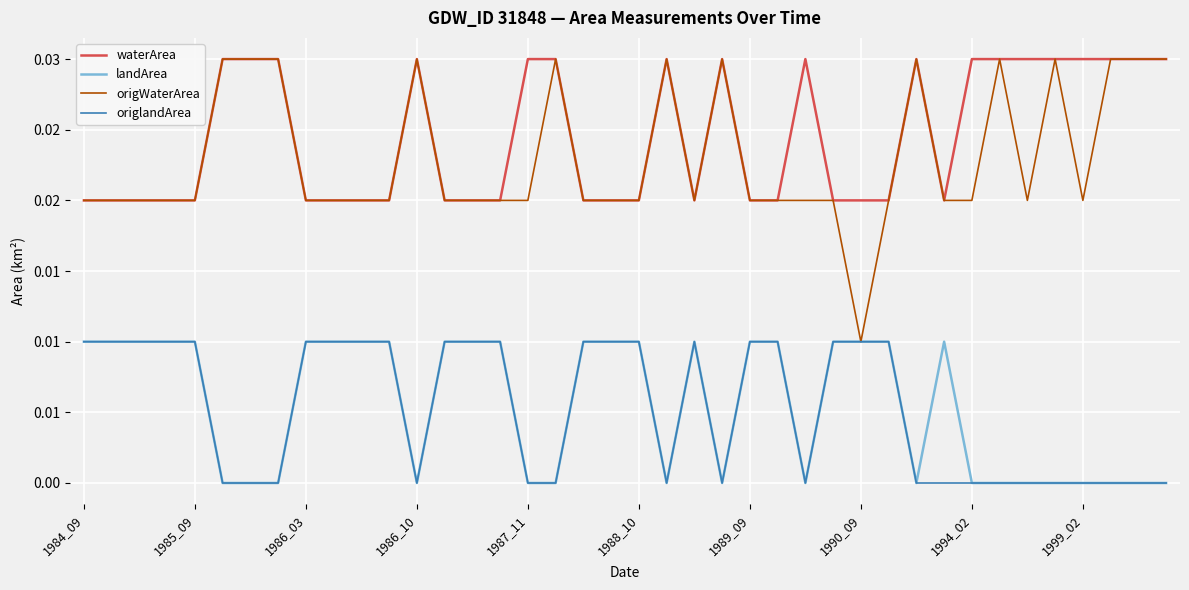

What are all the series names shown in the legend?

waterArea, landArea, origWaterArea, origlandArea